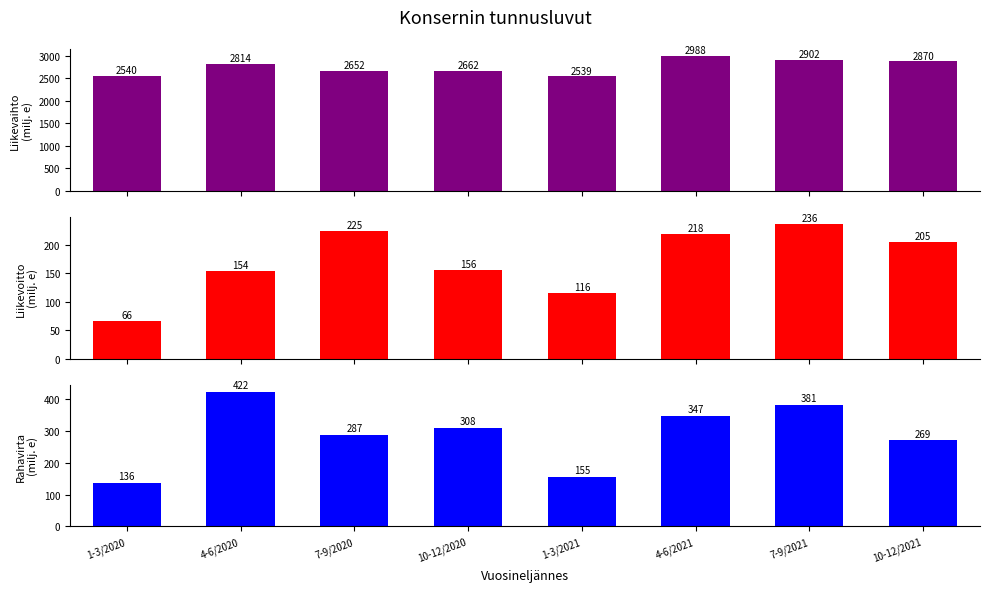

Which series has the largest range (max minus min)?

Liikevaihto